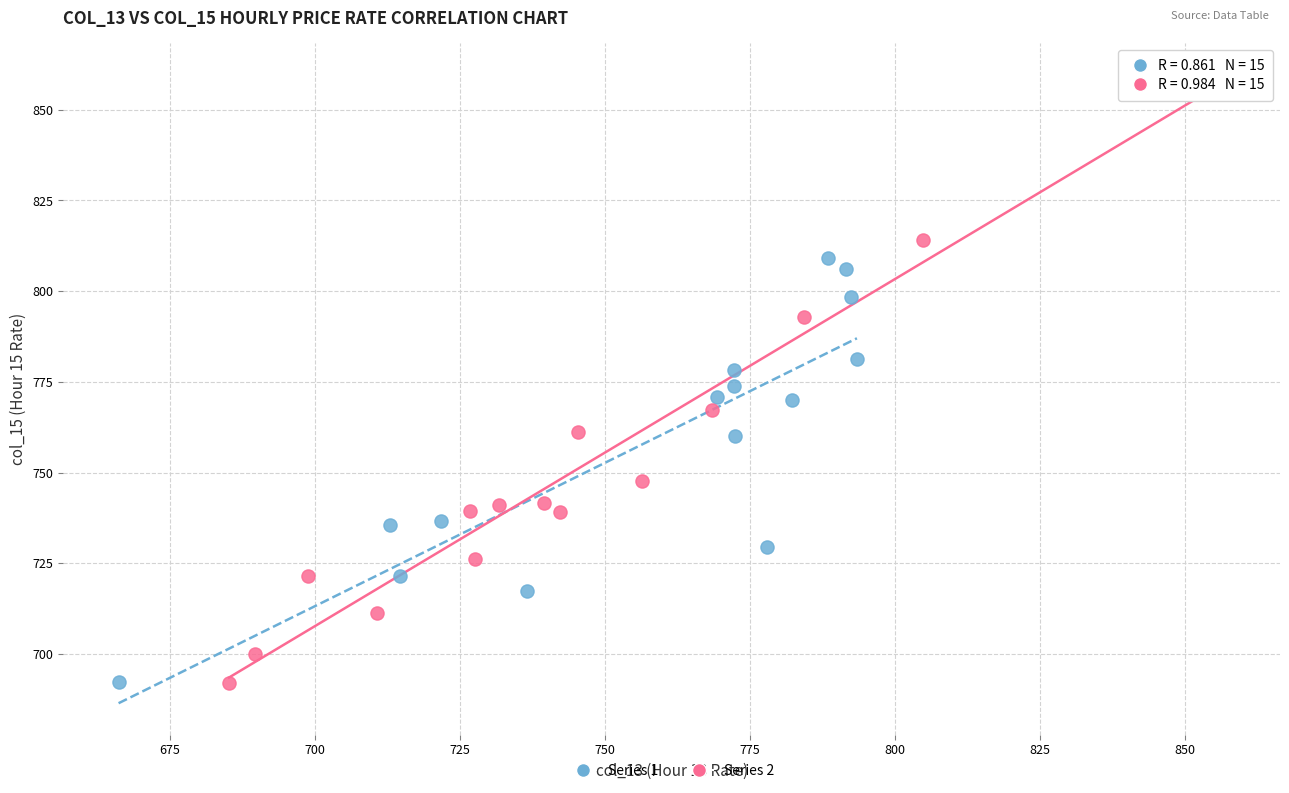

What are all the series names shown in the legend?

Series 1, Series 2